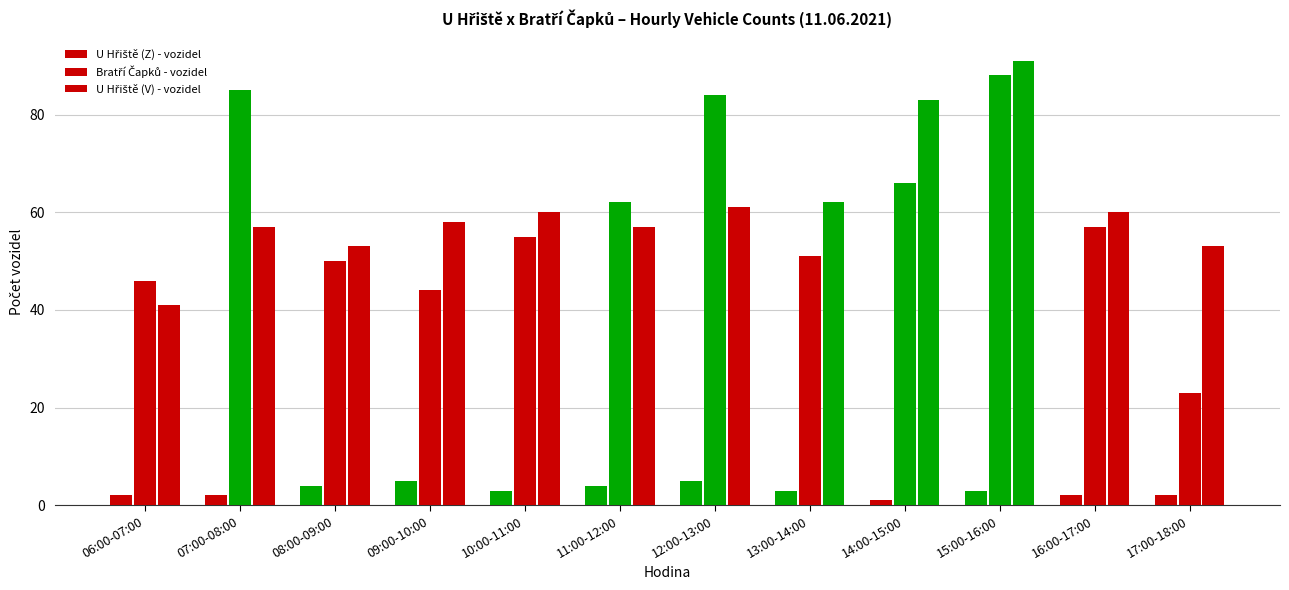

How many data points does each series have?

12